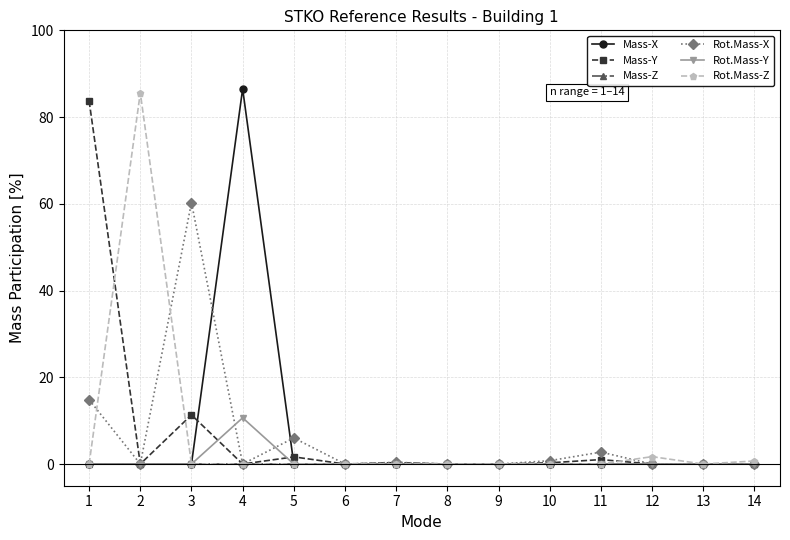

Is it true that Rot.Mass-Y equals -3.2 at 6?

False